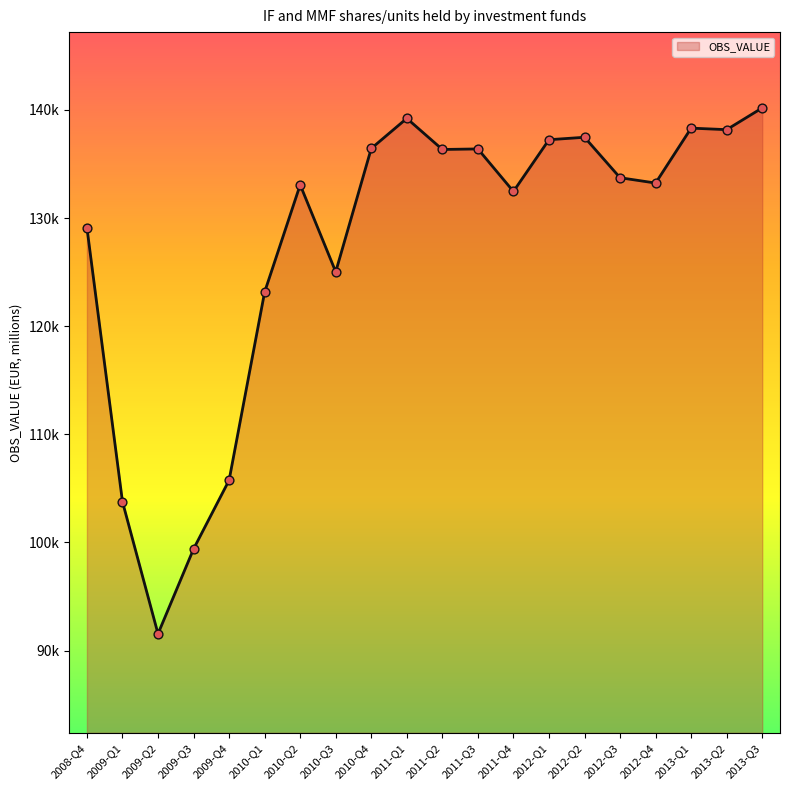

What is the change in value from 2009-Q1 to 2013-Q1?

+34548.9